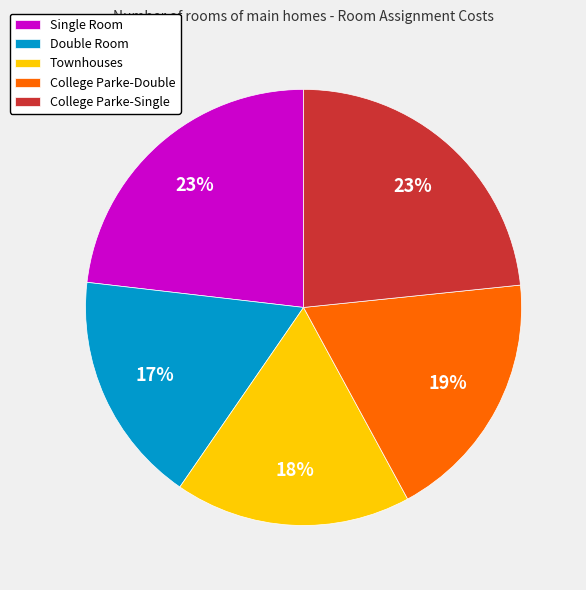

True or false: Double Room accounts for 10% of the total.

False